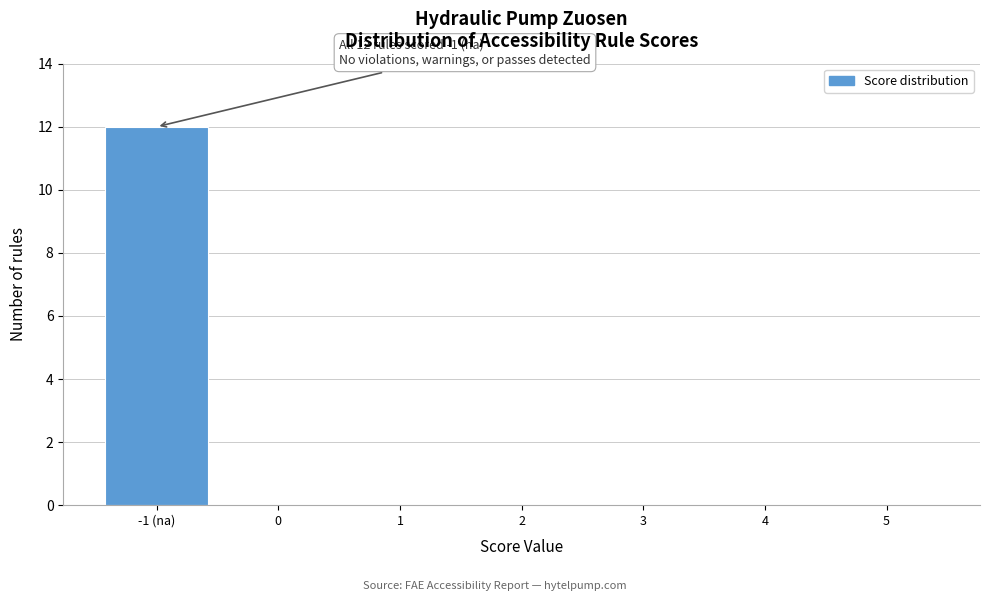

Reading right to left, what are all the values shown in this chart?

5=0	4=0	3=0	2=0	1=0	0=0	-1 (na)=12